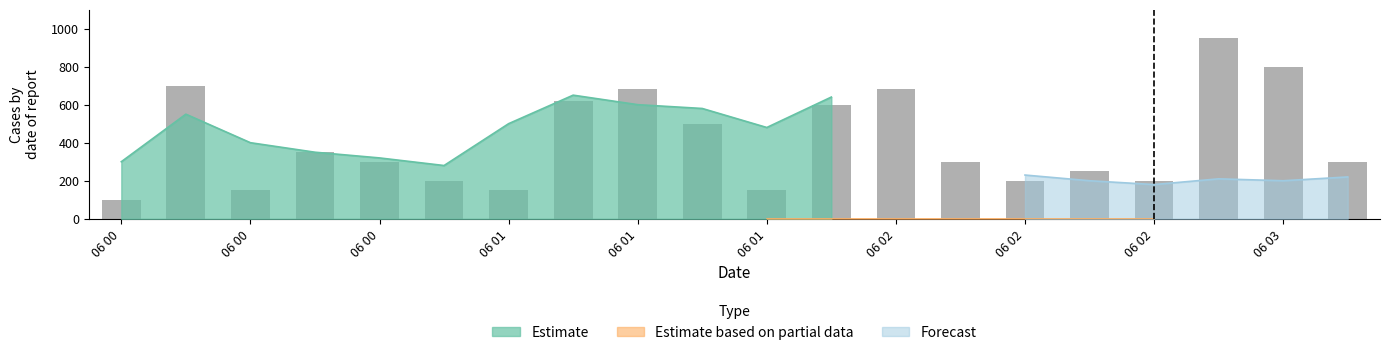

True or false: the data shows 1077 at 06 00.

False